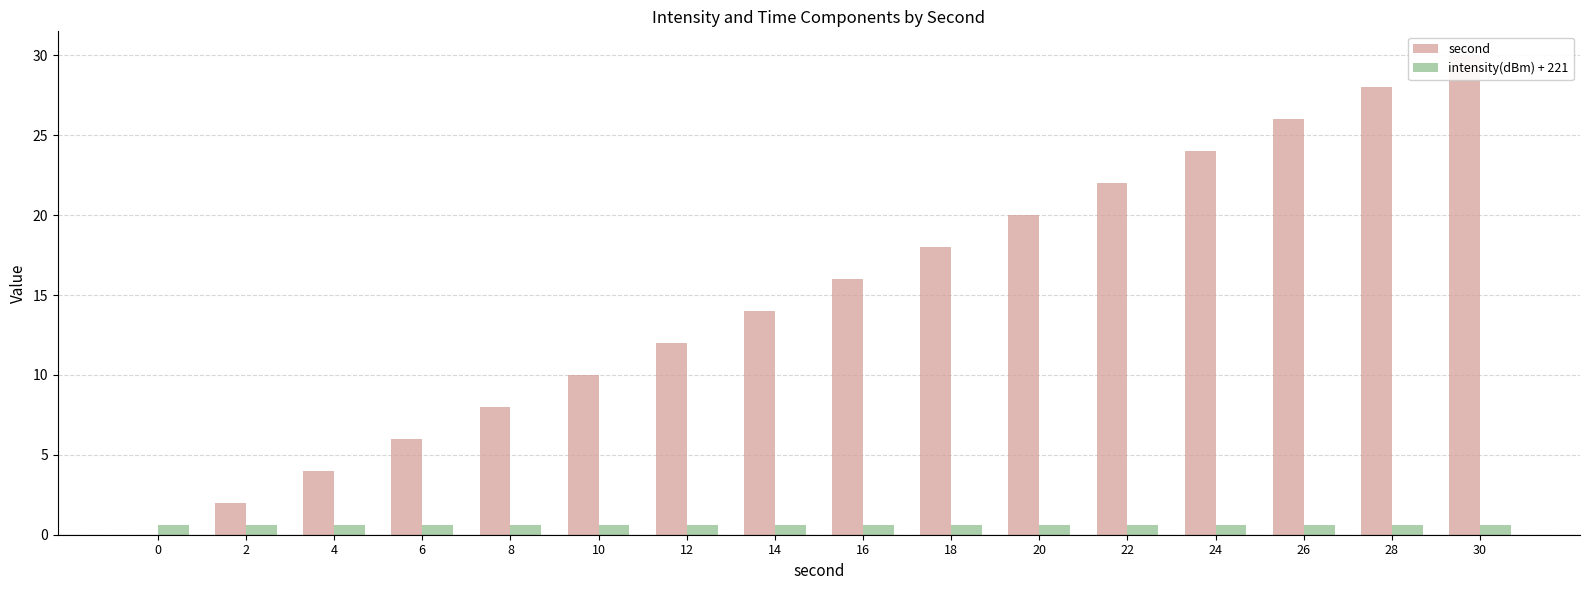

What is the approximate value of intensity(dBm) + 221 at 6?

0.6